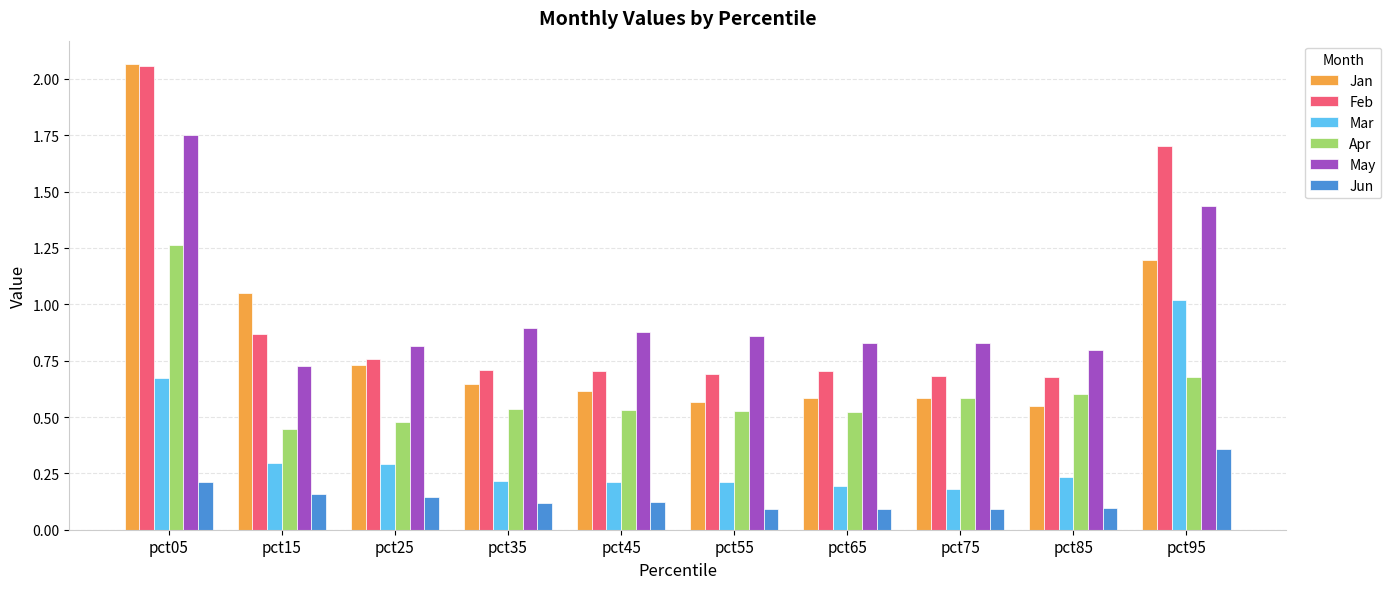

Does the chart contain stacked bars?

No